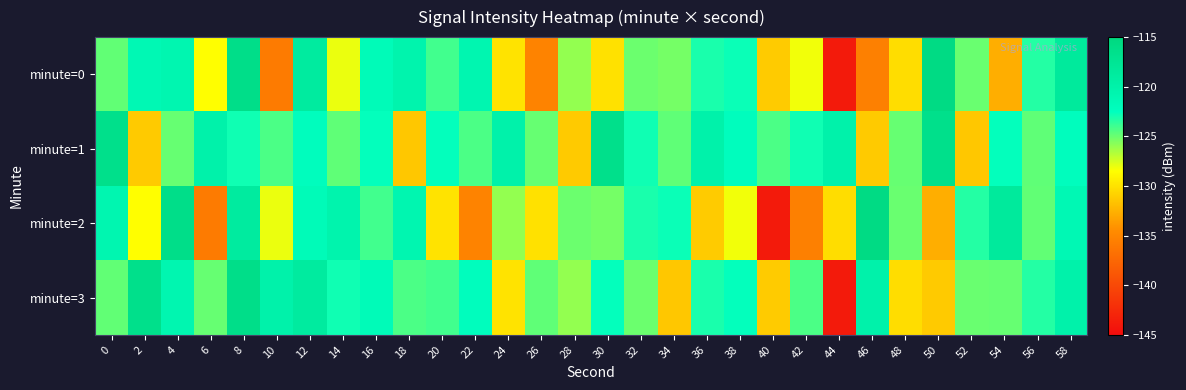

What is the minimum value shown in the chart?

-143.8